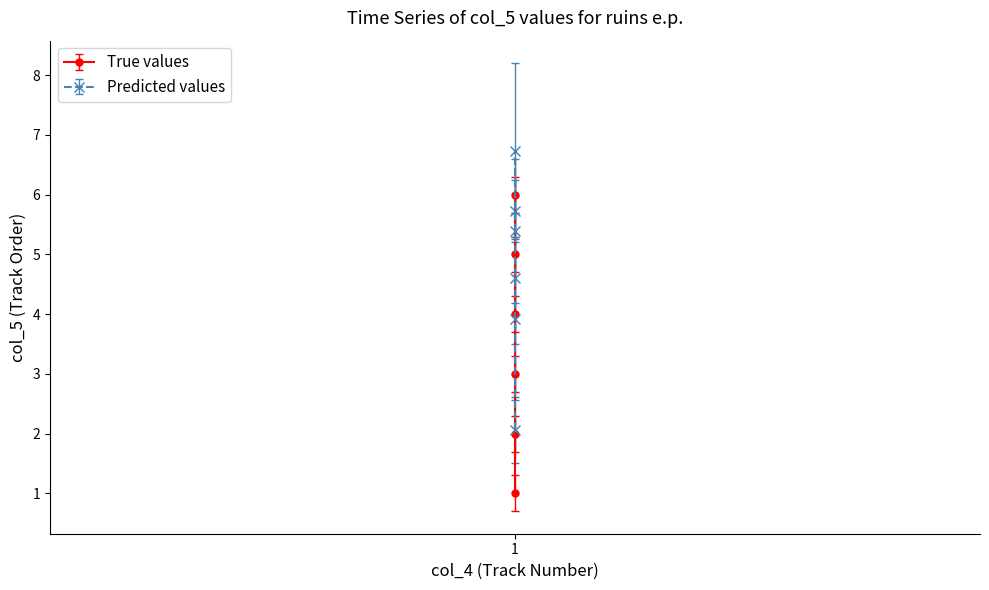

What is the sum of all values?

21